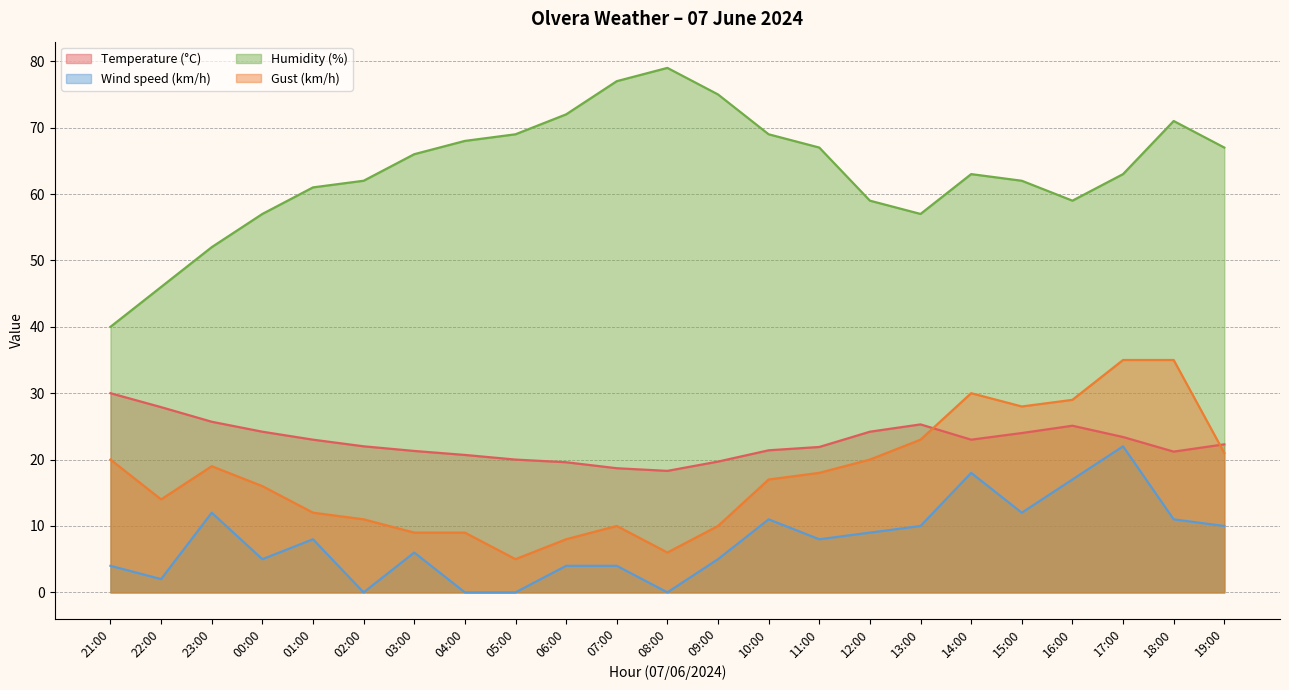

Rank the series at 07:00 from highest to lowest value.

Humidity (%), Temperature (°C), Gust (km/h), Wind speed (km/h)